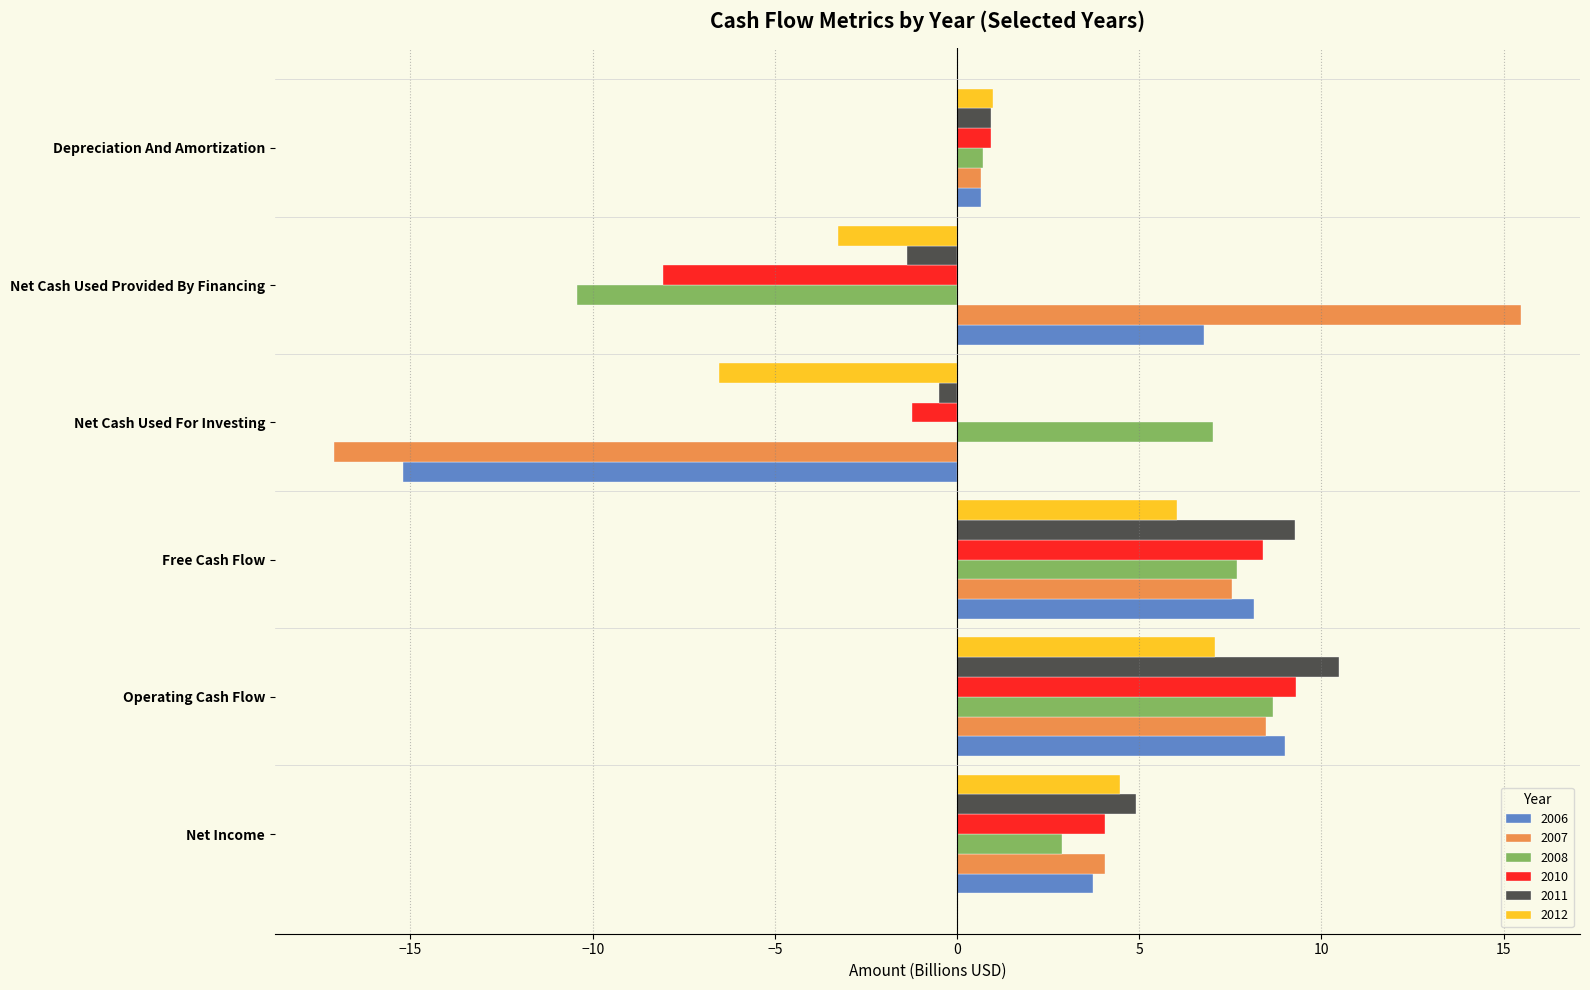

What is the difference between the second highest and second lowest values in the 2010 series?

9.6